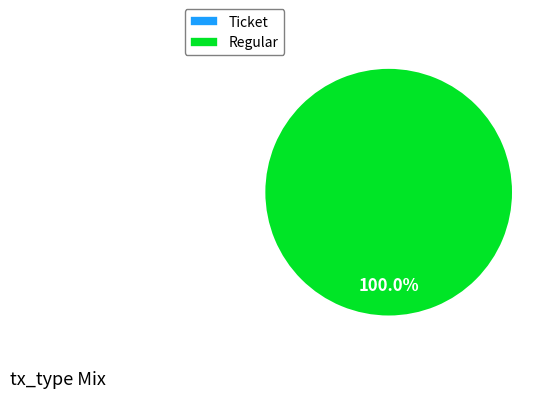

Which has a higher value, Ticket or Regular?

Regular